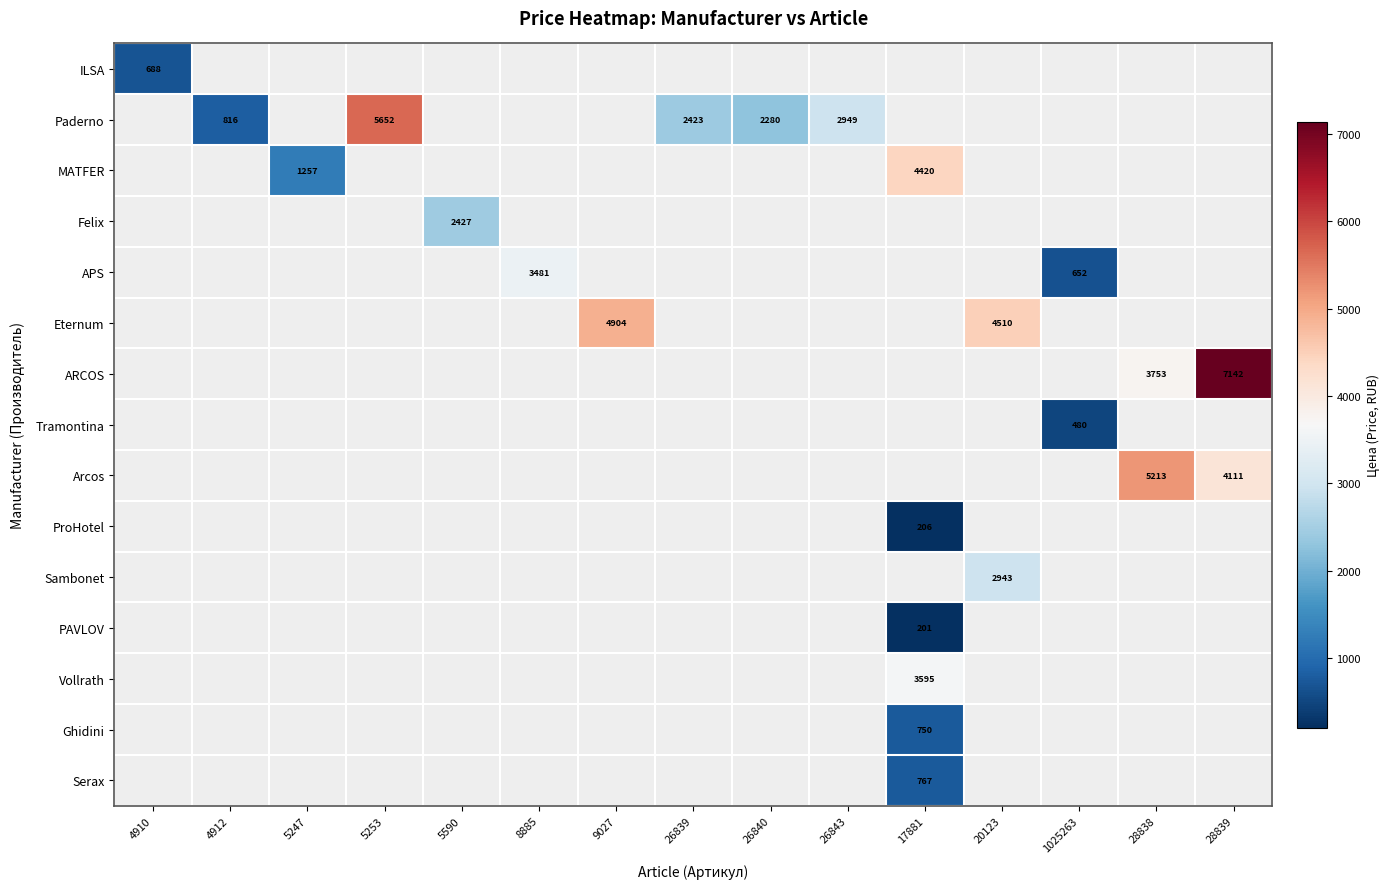

Which has a higher value, 4910 or 26843?

26843